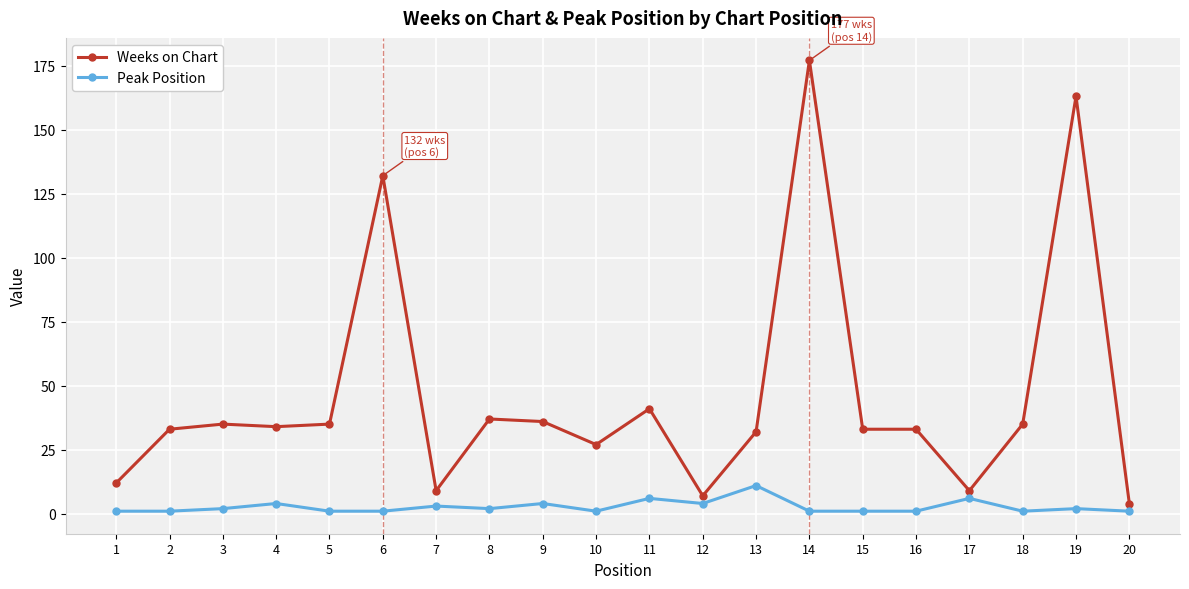

What is the maximum value shown in the chart?

177